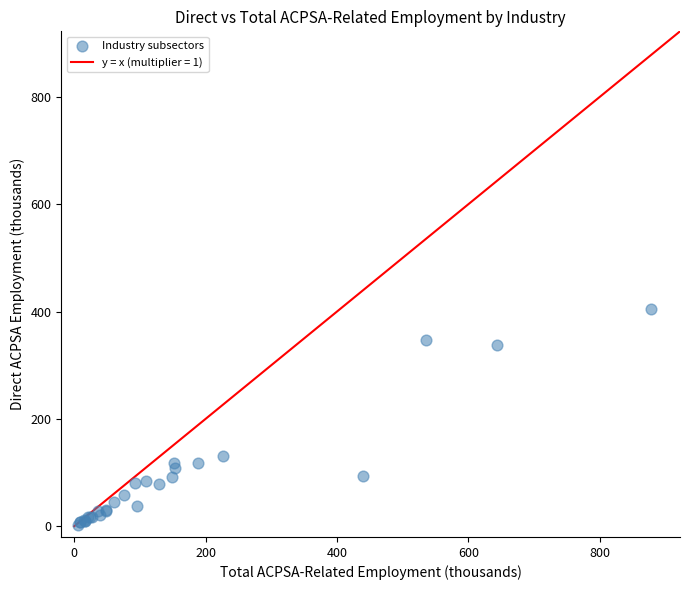

What Y value in the scatter plot is closest to 204?

131